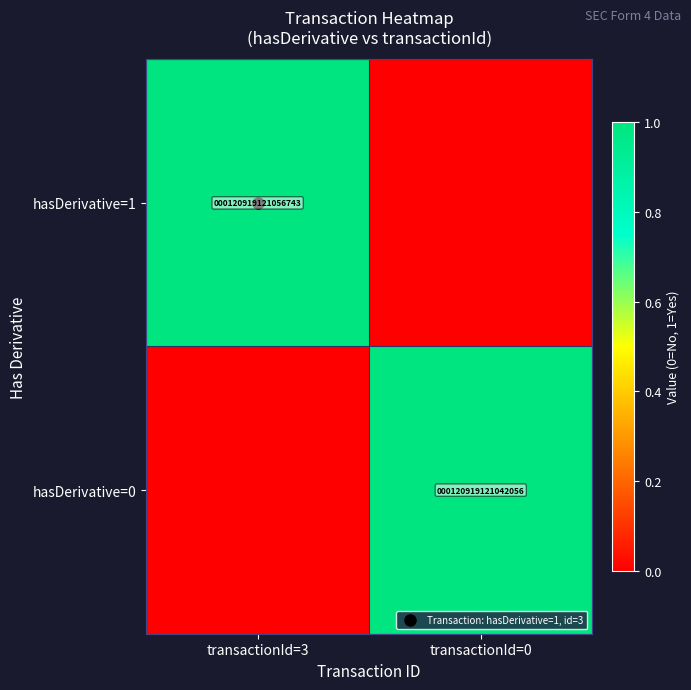

Which series has the largest total across all categories?

hasDerivative=1